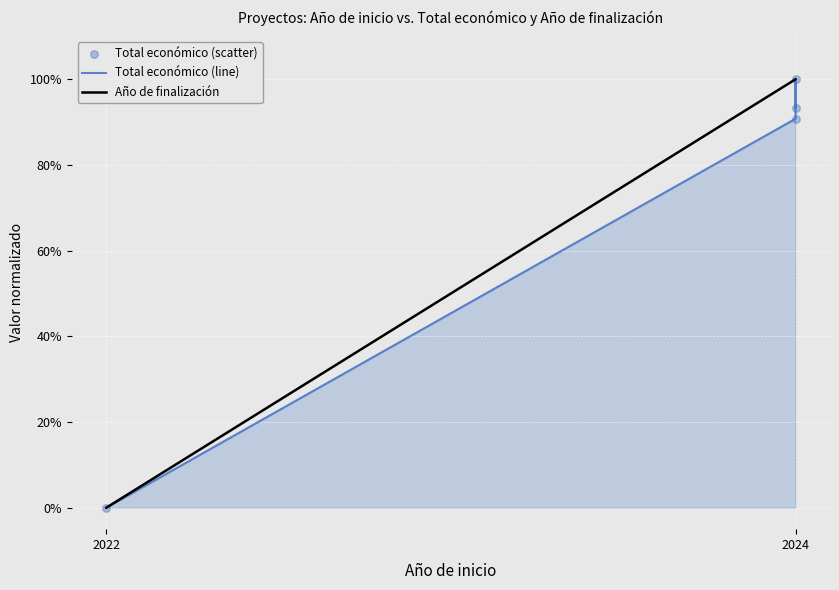

Which series has the widest spread of Y values?

Total económico (line)